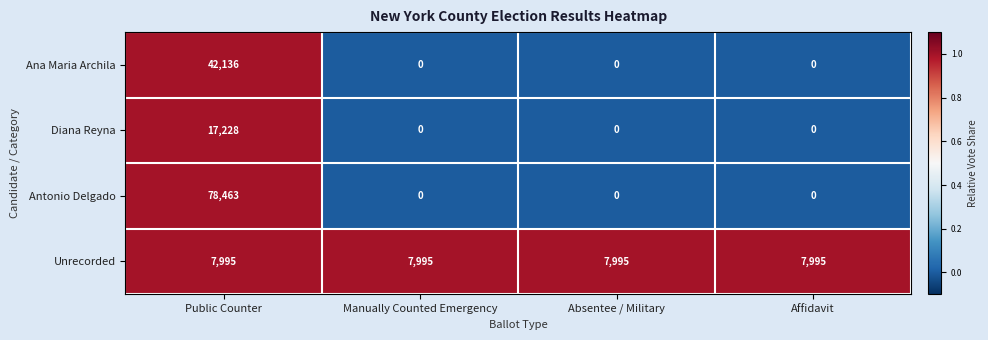

Which series has the largest total across all categories?

Antonio Delgado